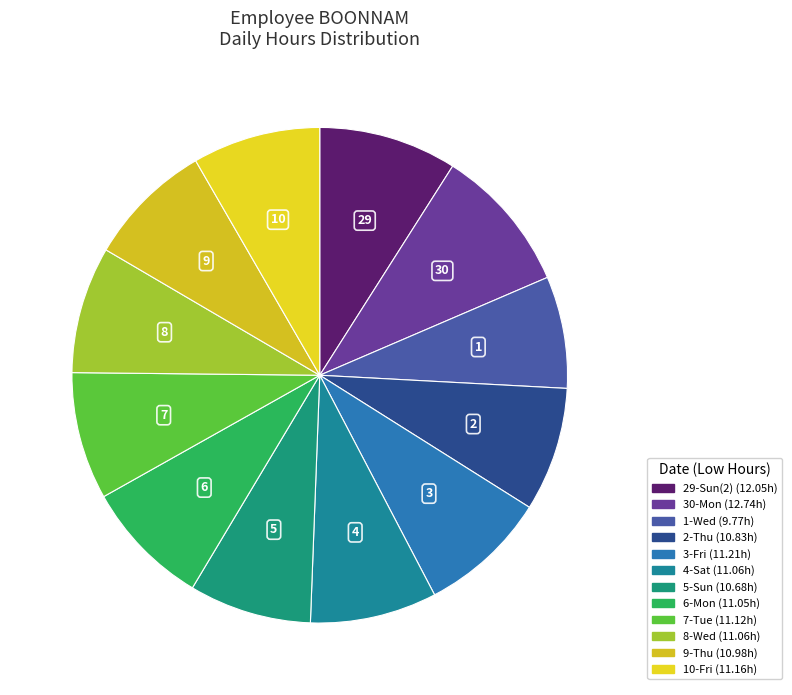

The 10-Fri slice represents 8% of the pie. True or false?

True